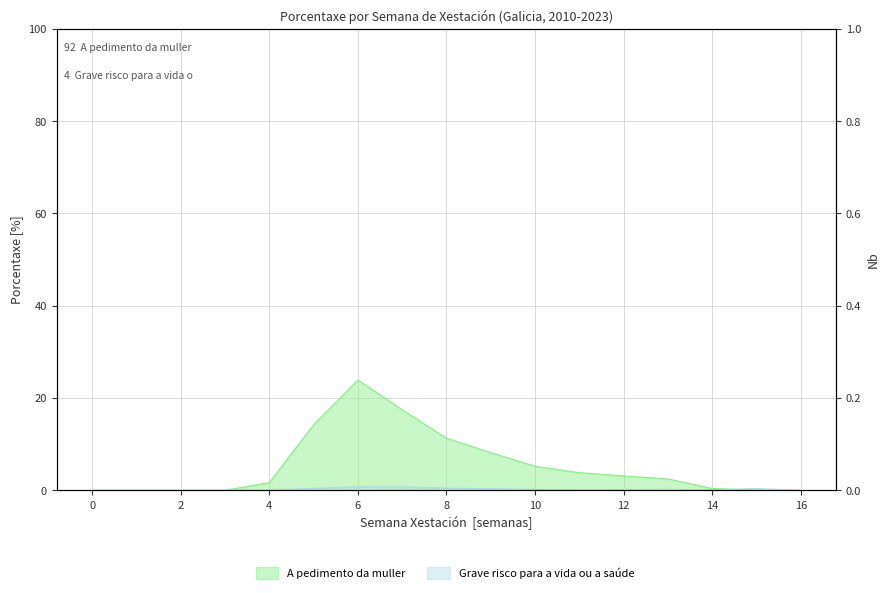

Which category has the highest value in the Grave risco para a vida ou a saúde series?

6